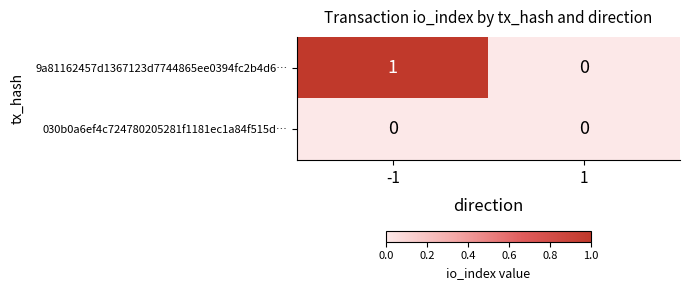

Which series has the largest range (max minus min)?

9a81162457d1367123d7744865ee0394fc2b4d6…